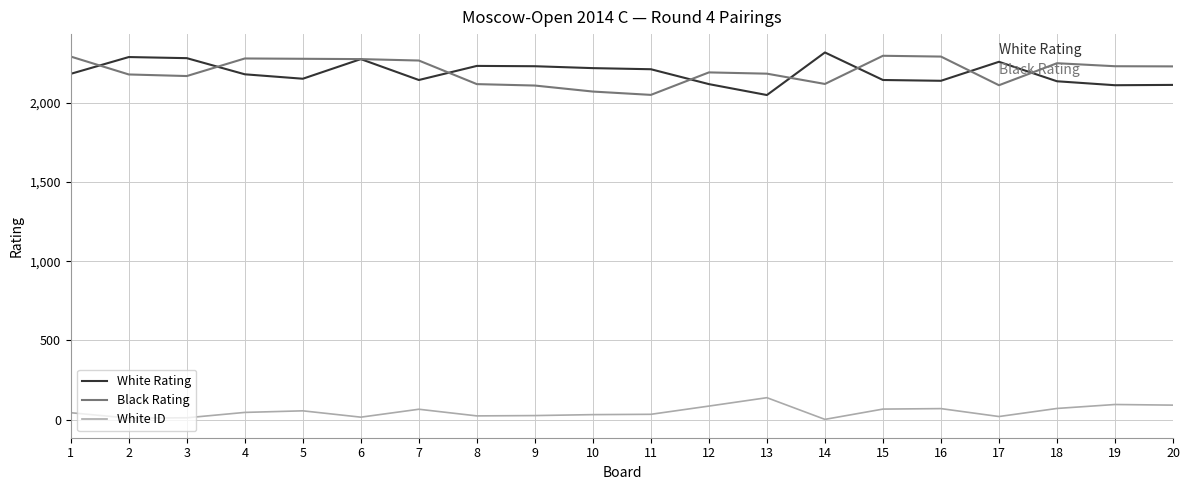

How many series are shown in this chart?

3